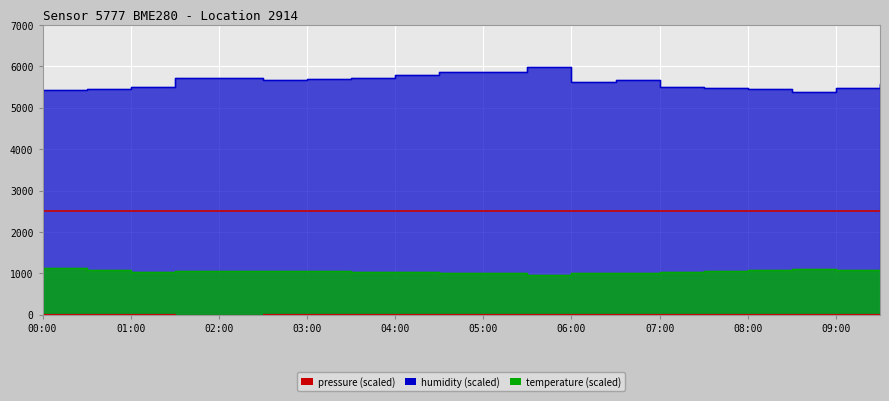

What is the maximum value for temperature?

1132.0